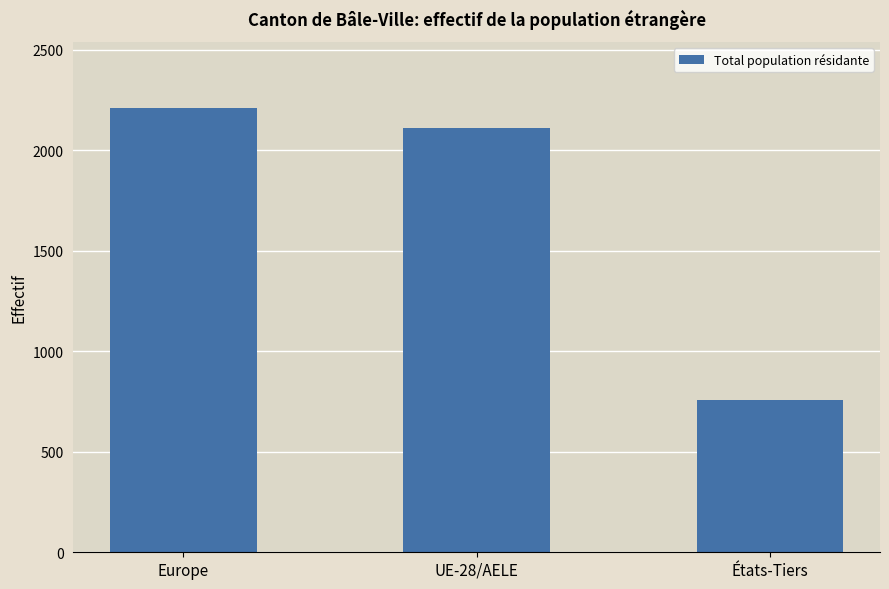

What position from the left is États-Tiers?

3